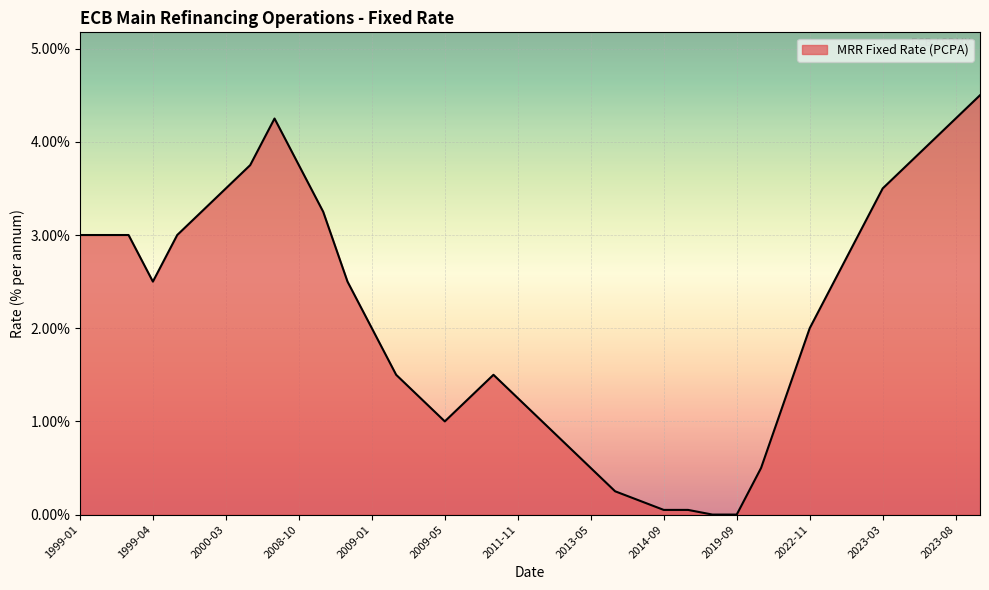

What is the difference between the maximum and minimum values?

4.5